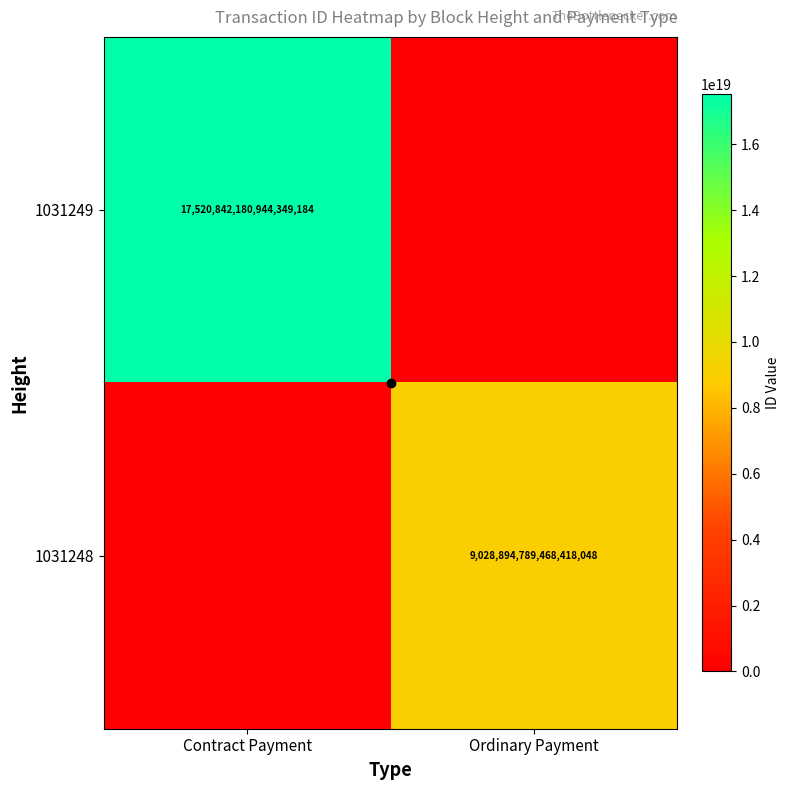

Is it true that 1031249 equals 17520842180944349184 at Contract Payment?

True